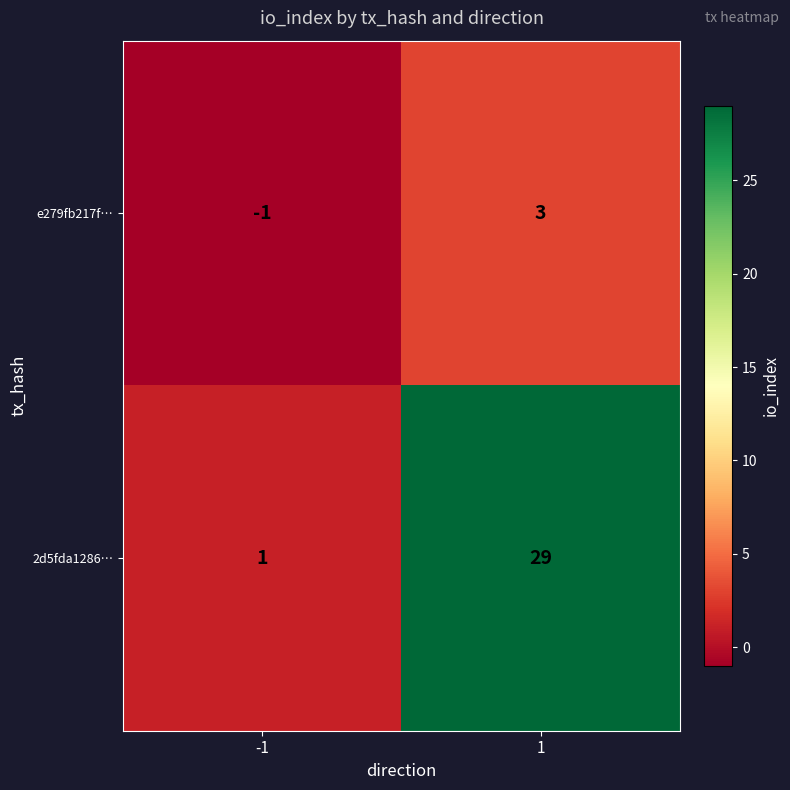

Is it true that e279fb217f… equals -1 at -1?

True